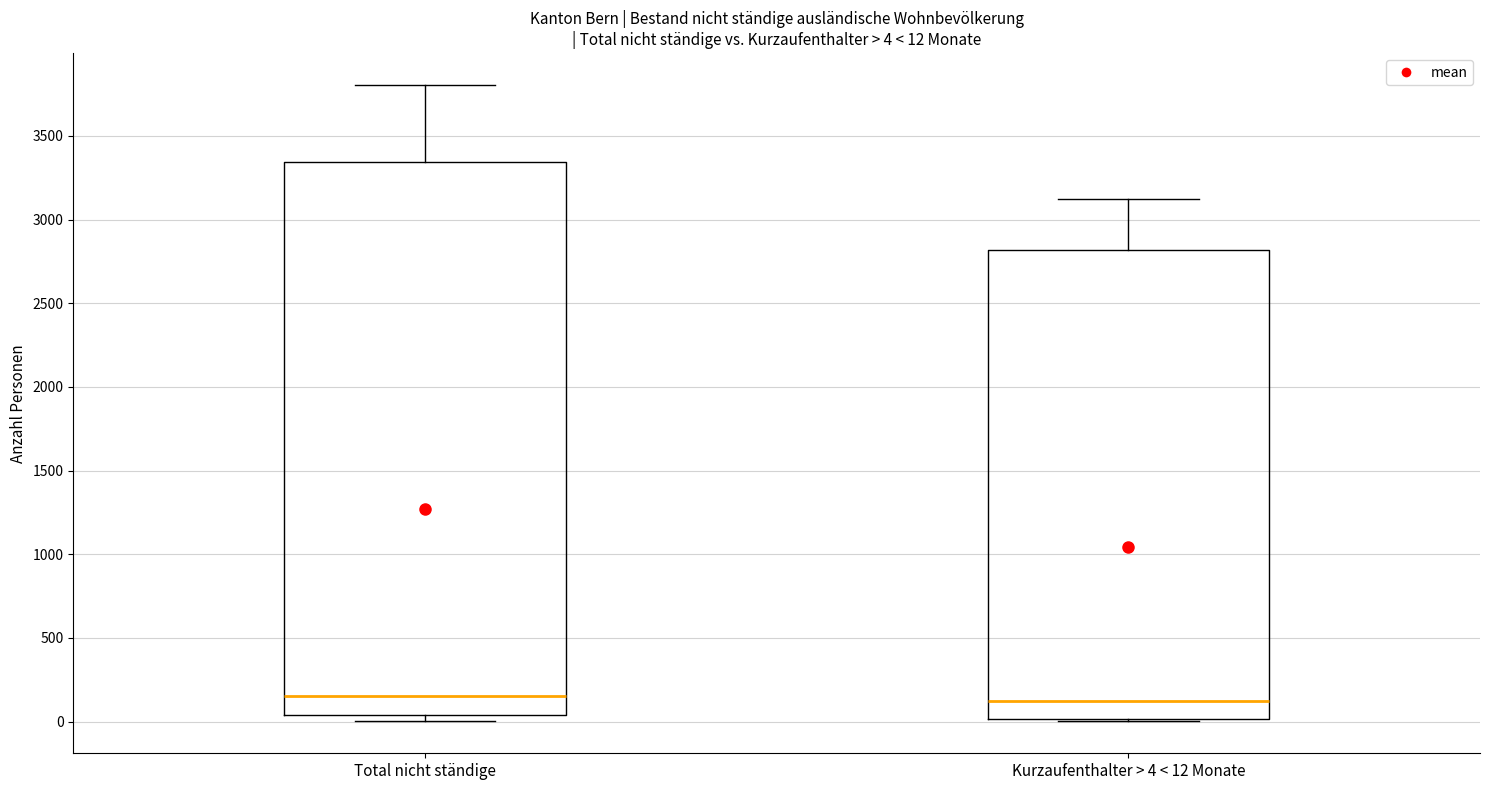

Which box is the tallest, from its lower edge to its upper edge?

Total nicht ständige